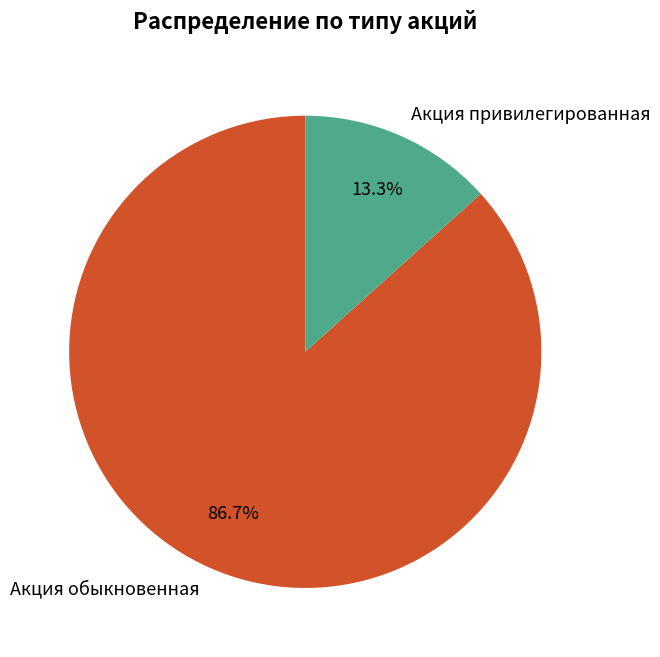

Which has a higher value, Акция привилегированная or Акция обыкновенная?

Акция обыкновенная